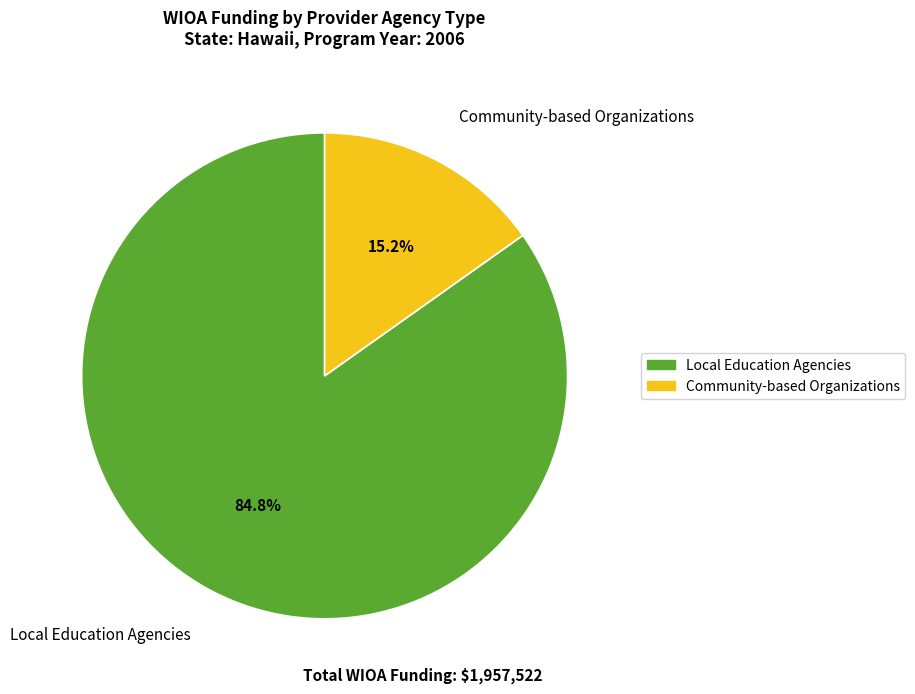

What is the largest slice in the pie chart?

Local Education Agencies